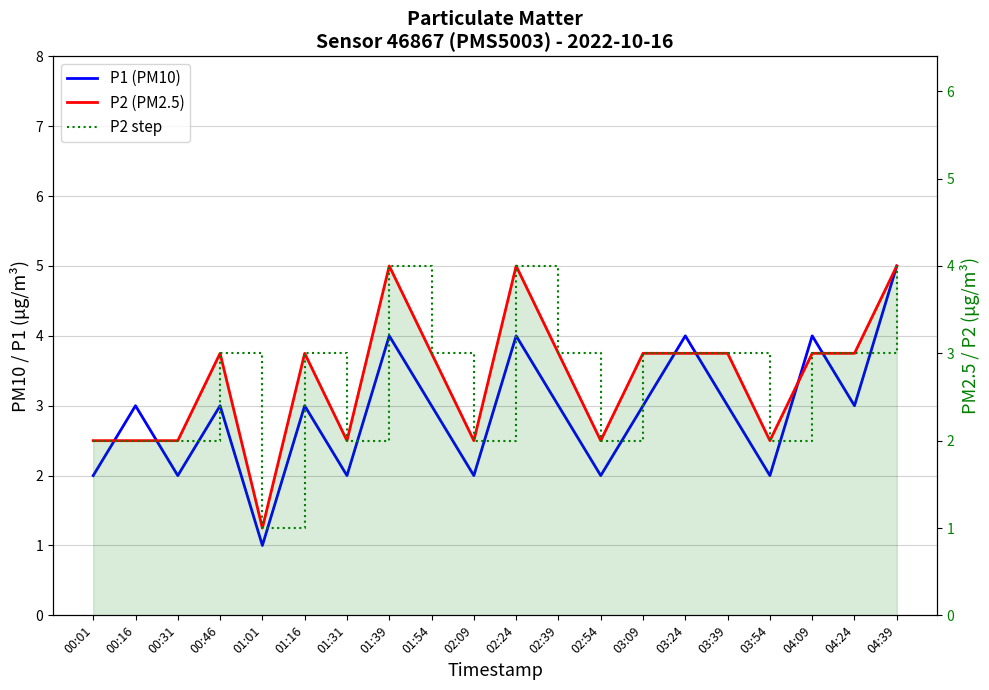

How many distinct data groups are displayed?

3